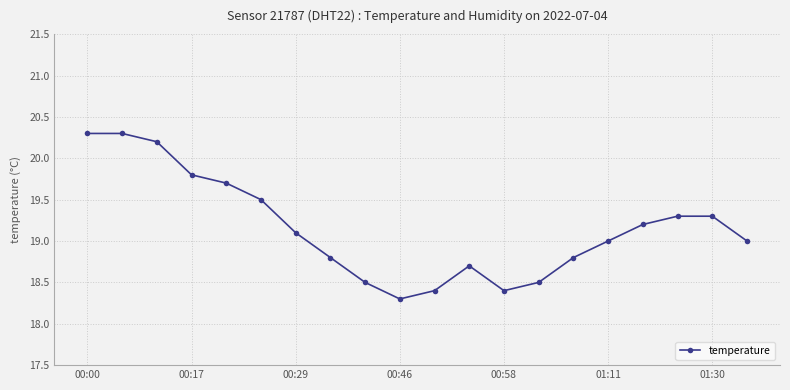

How many points are lower than both their immediate neighbors (excluding endpoints)?

2